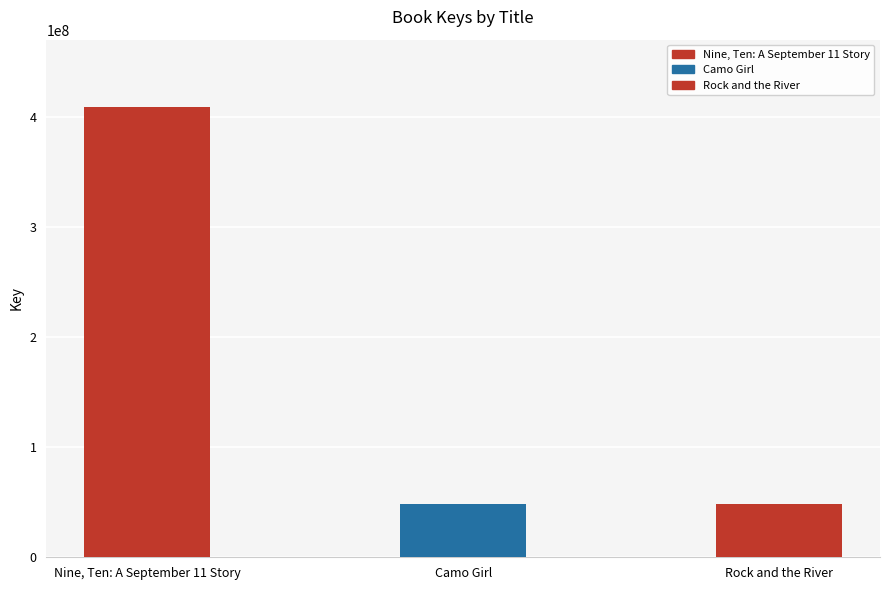

Read the value at Nine, Ten: A September 11 Story, to the nearest 100.

408889800